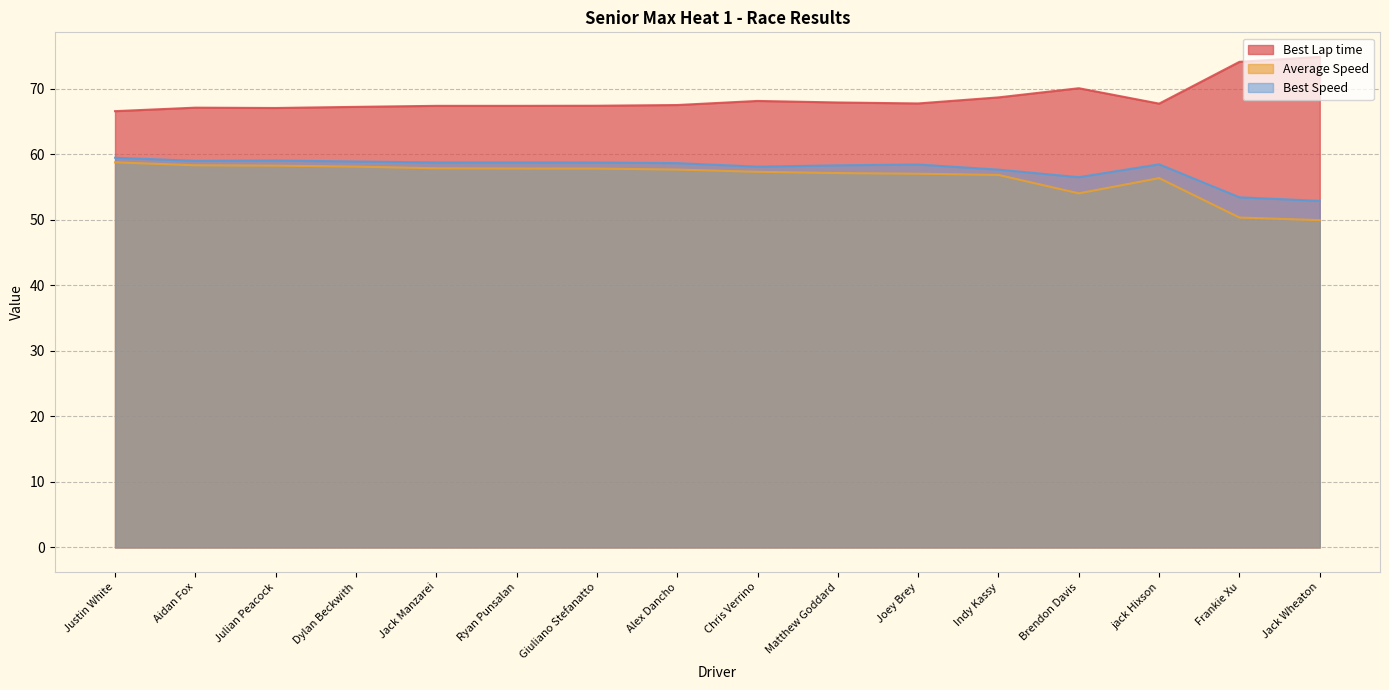

In Average Speed, how many points are higher than both neighbors (excluding endpoints)?

1